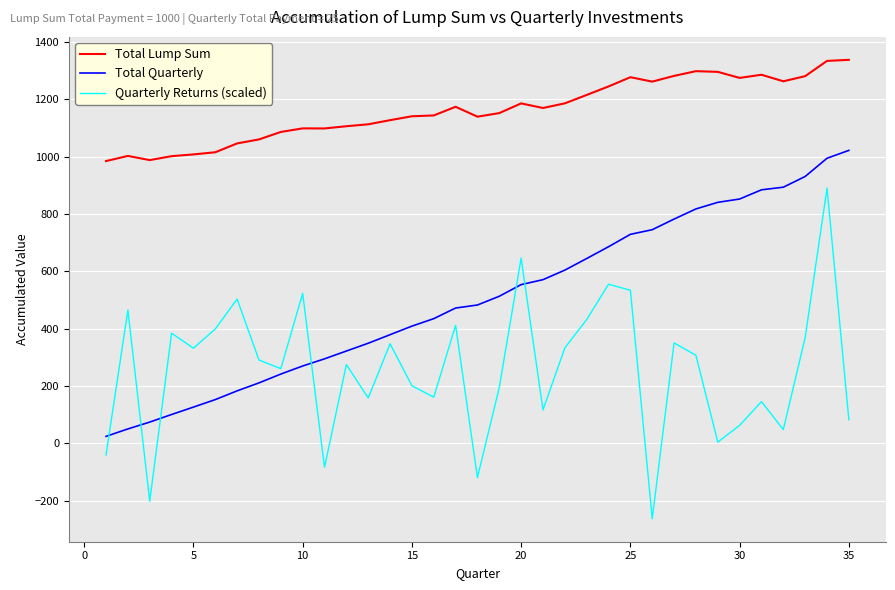

List the series in order of their peak value, highest first.

Total Lump Sum, Total Quarterly, Quarterly Returns (scaled)